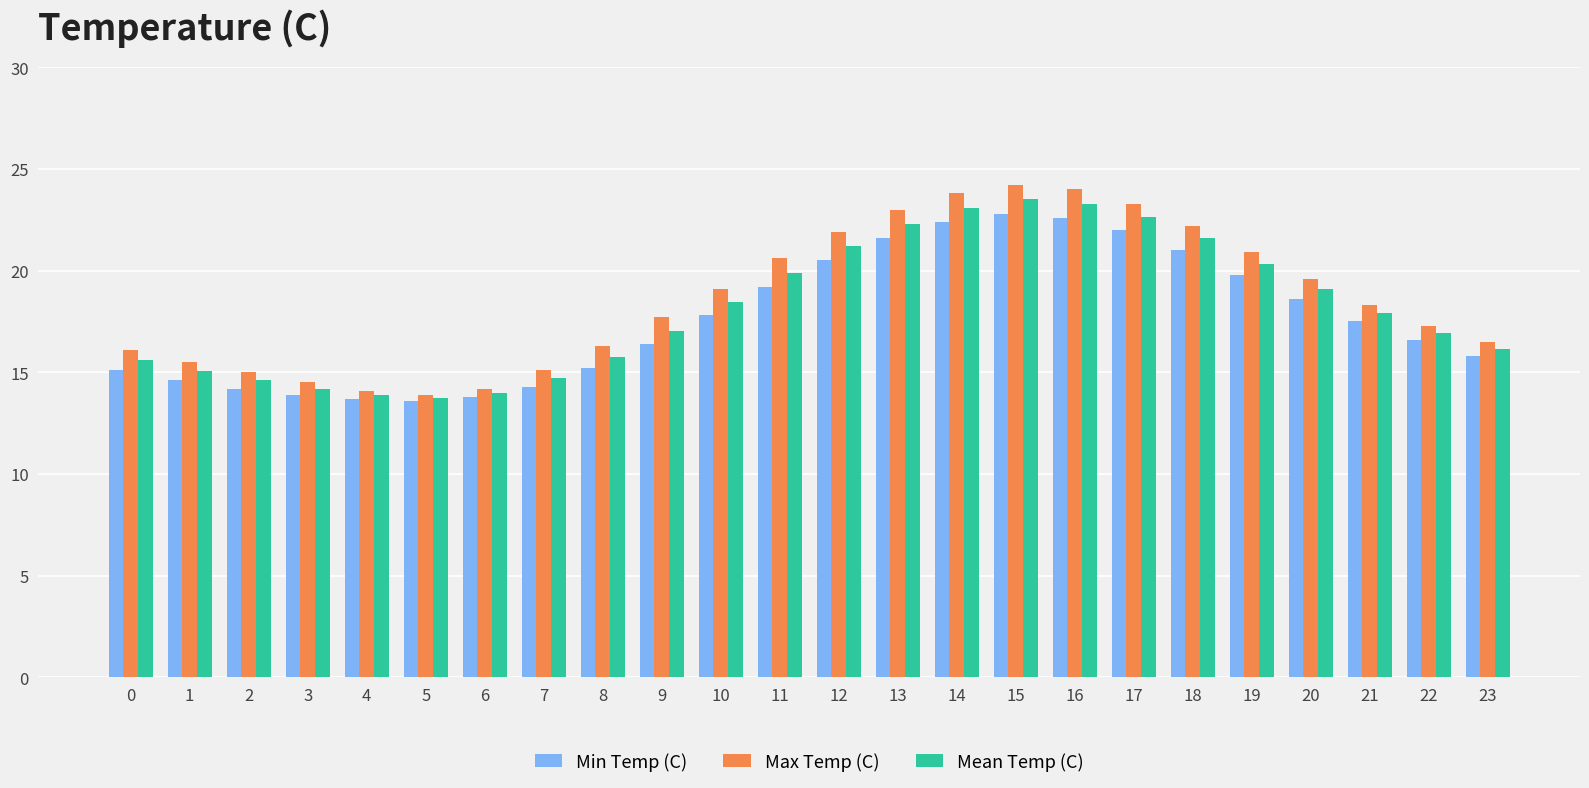

Which series has the largest range (max minus min)?

Max Temp (C)